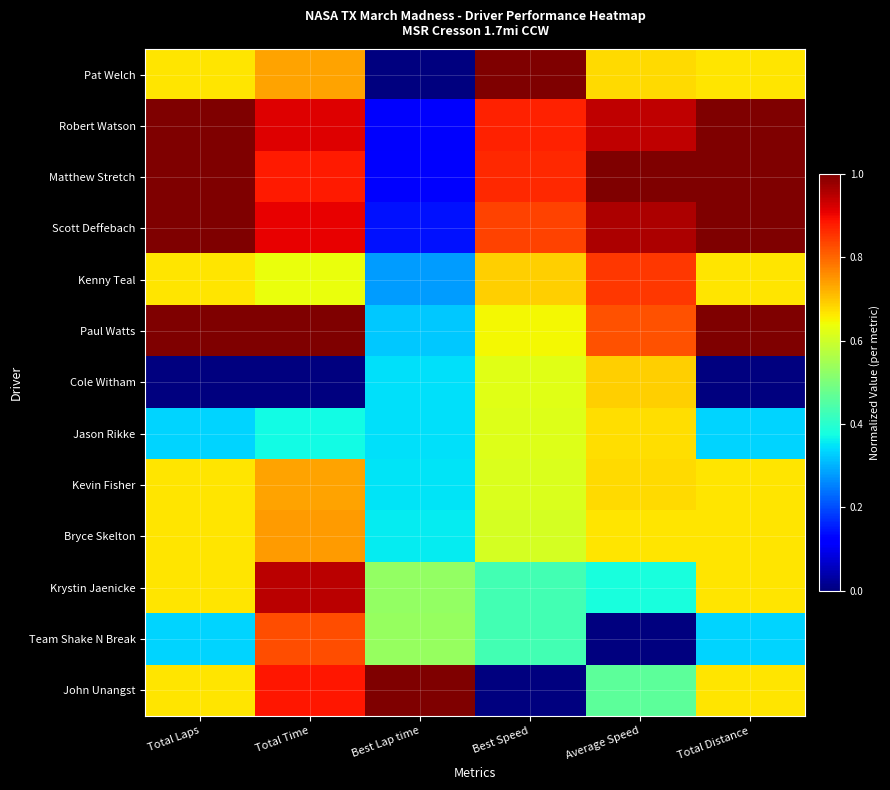

At which category does the chart reach its peak across all series?

Best Speed